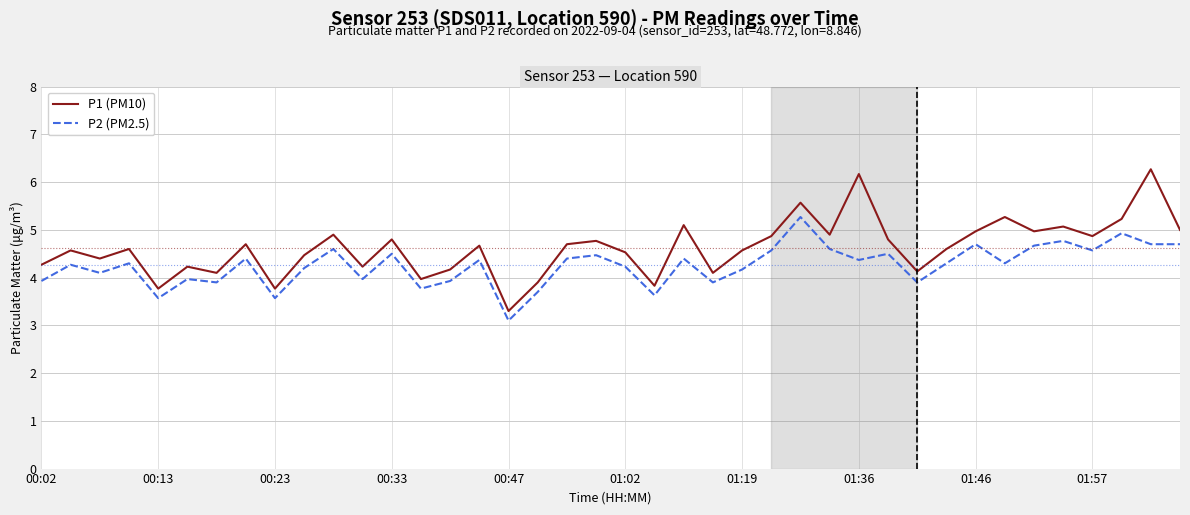

What is the lowest value of the P1 (PM10) series?

3.3